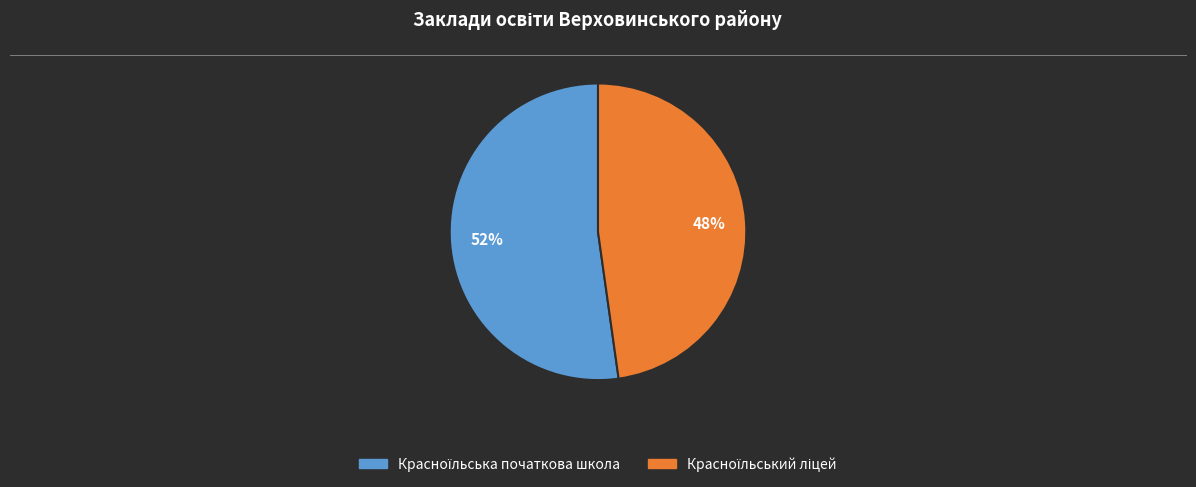

To the nearest percent, what is the average slice percentage?

50%